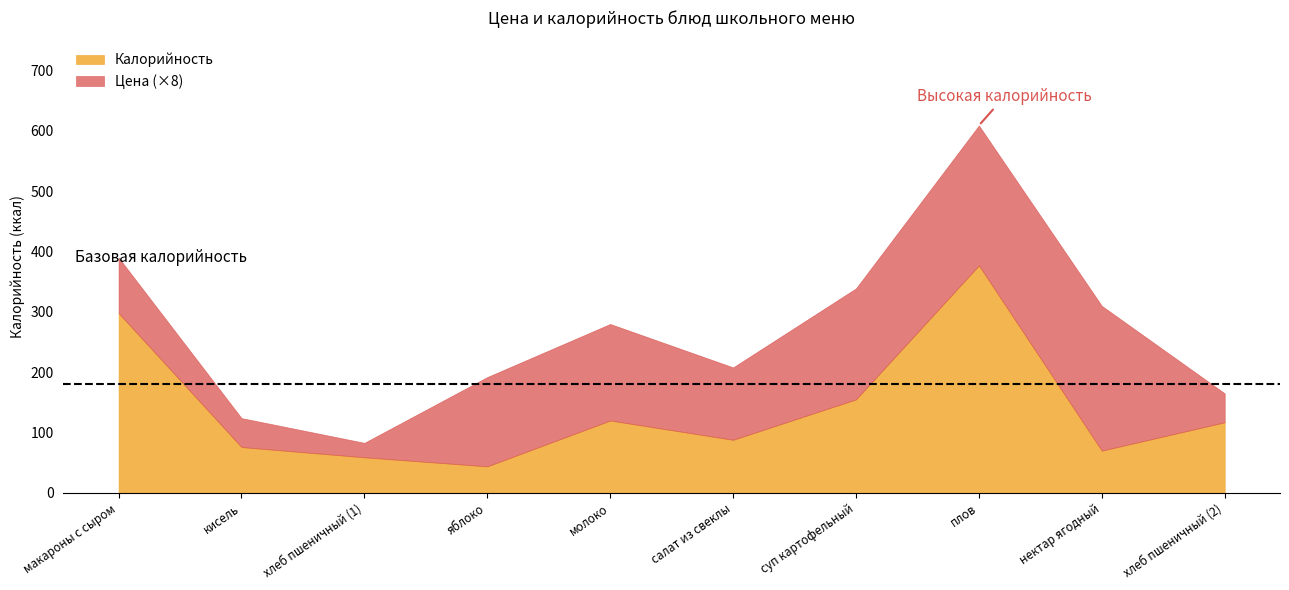

Reading right to left, list all the values displayed in this chart.

Цена: хлеб пшеничный (2)=6.0	нектар ягодный=30.0	плов=29.0	суп картофельный=23.0	салат из свеклы=15.0	молоко=20.0	яблоко=18.5	хлеб пшеничный (1)=3.0	кисель=6.0	макароны с сыром=11.5
Калорийность: хлеб пшеничный (2)=117.0	нектар ягодный=70.0	плов=377.0	суп картофельный=155.0	салат из свеклы=88.0	молоко=120.0	яблоко=44.0	хлеб пшеничный (1)=59.0	кисель=76.0	макароны с сыром=298.0